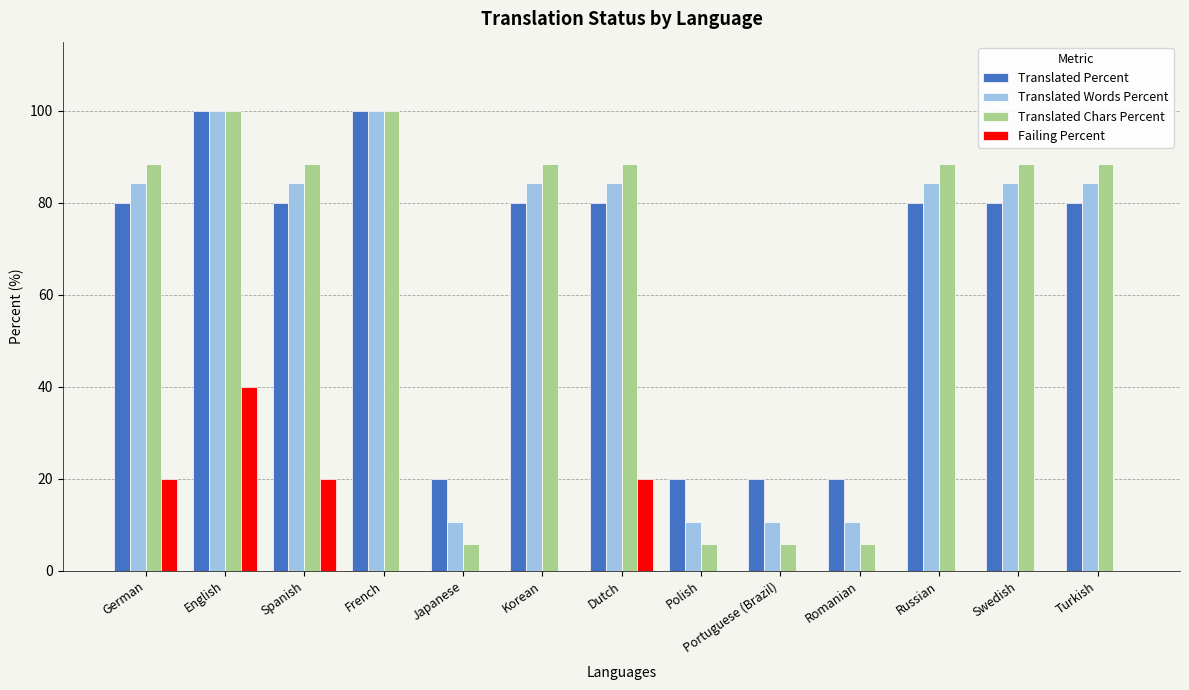

At which category is the sum across all series the highest?

English